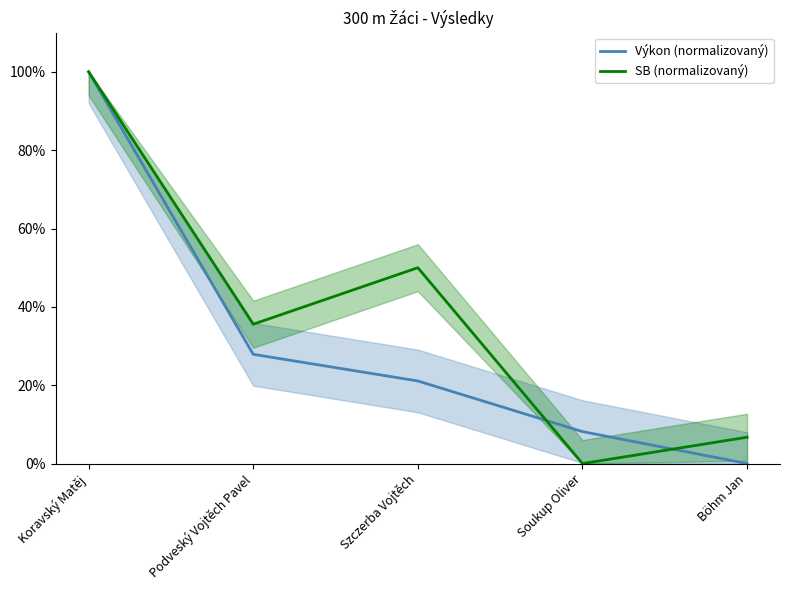

True or false: Výkon (normalizovaný) has a value of 21.1 at Szczerba Vojtěch.

True